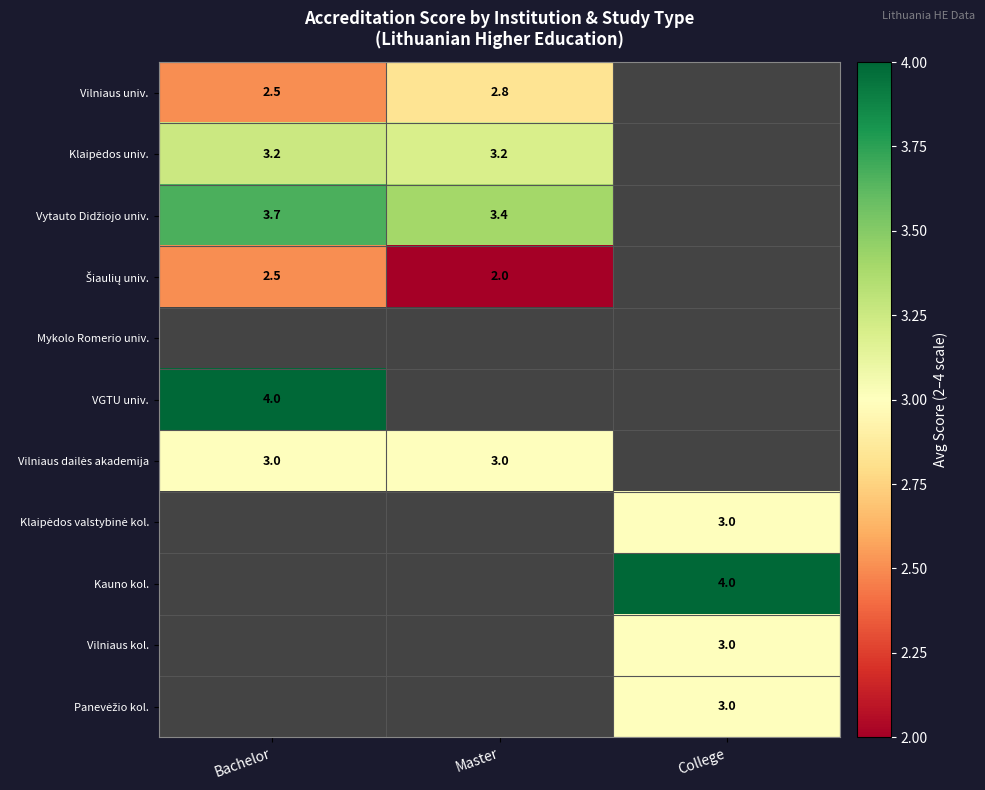

The Kauno kol. series shows 2.7 at College. True or false?

False